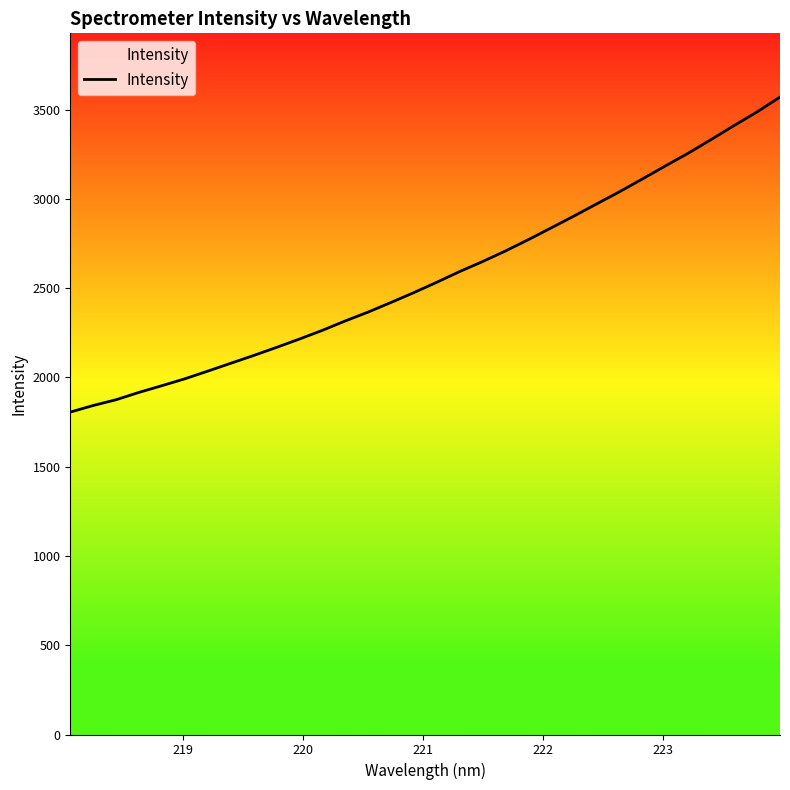

What is the difference between the maximum and minimum values?

1764.7